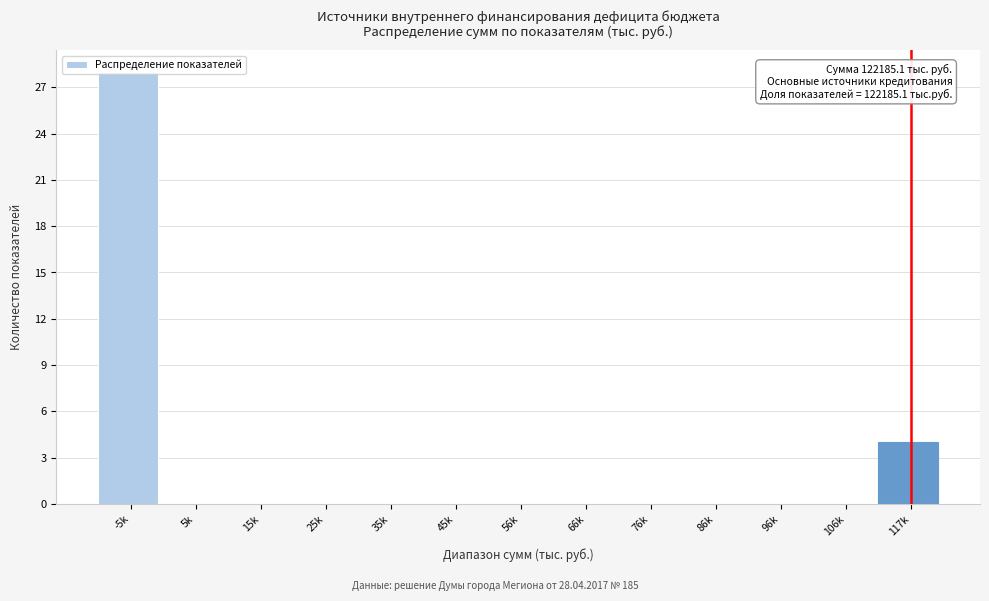

The chart shows a value of 16 at 106k. True or false?

False